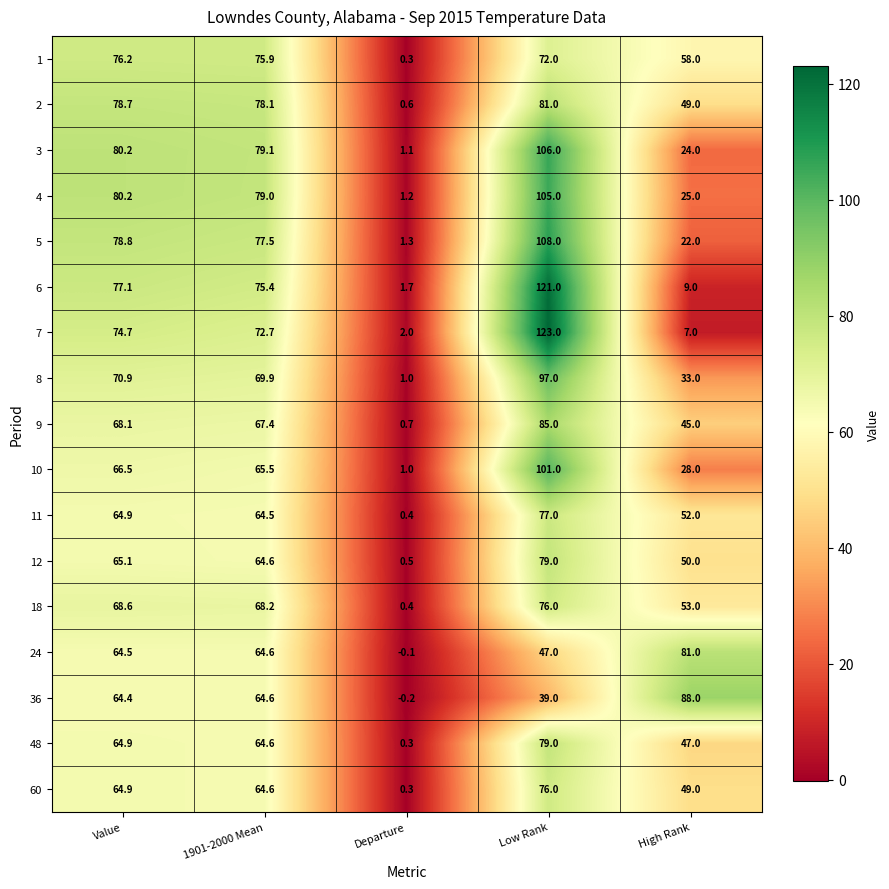

At how many categories does at least one series exceed 64?

4